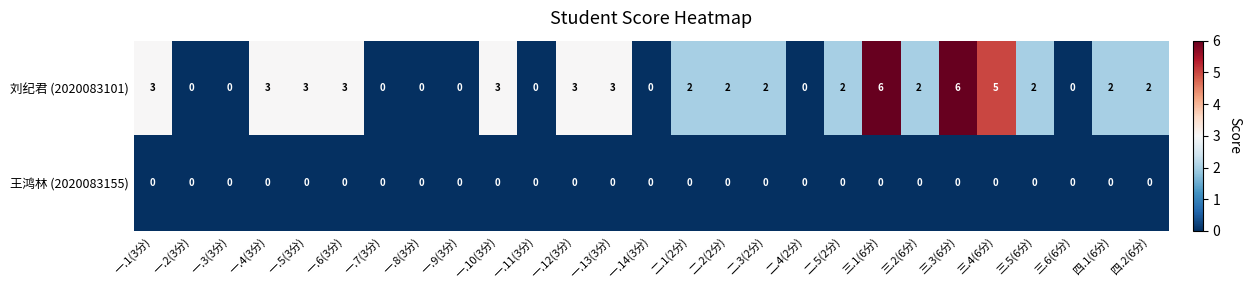

What is the maximum value shown in the chart?

6